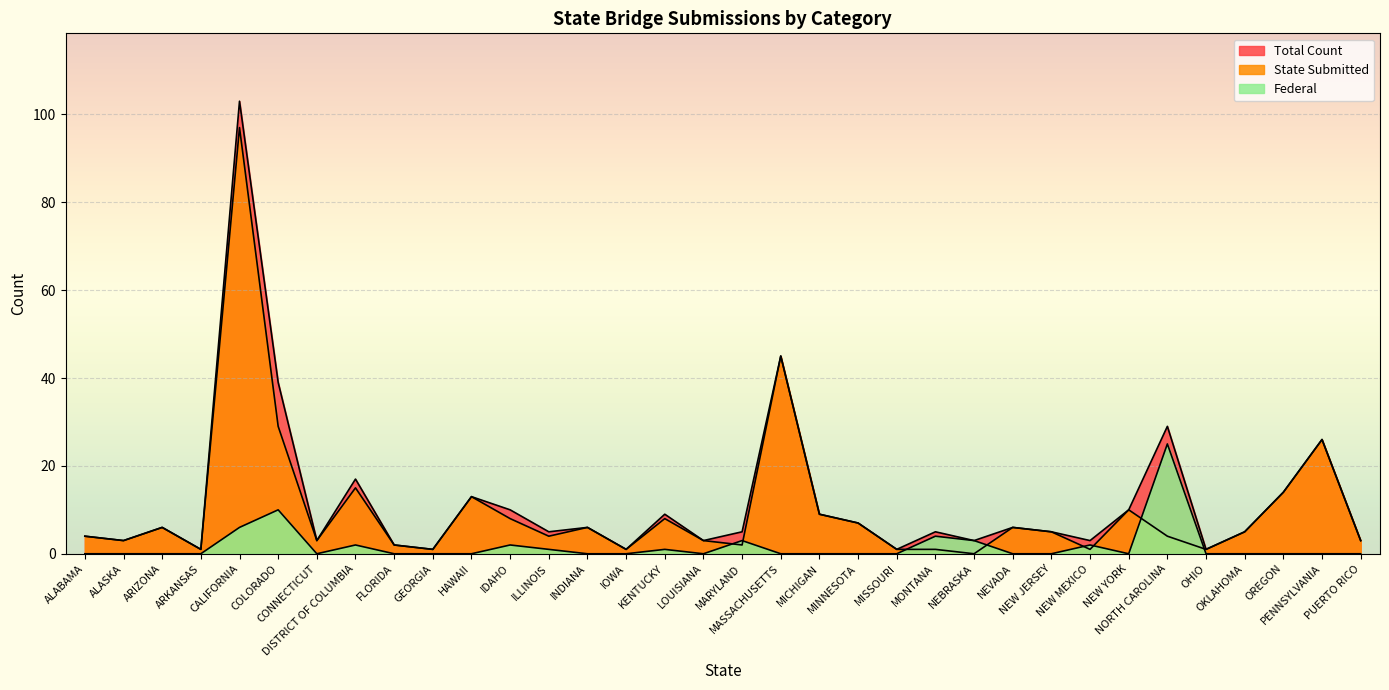

What are all the series names shown in the legend?

State Submitted, Federal, Total Count